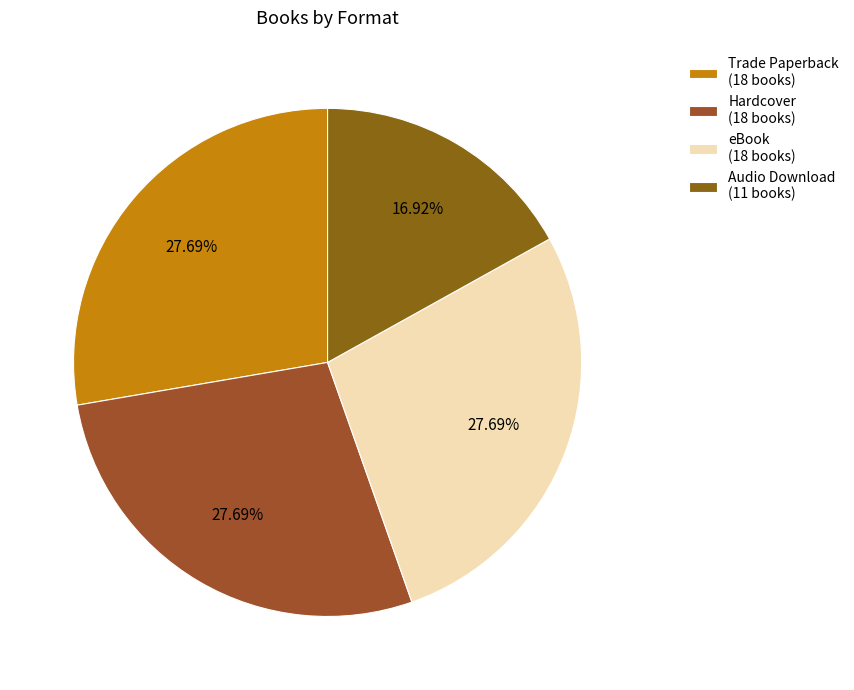

How many segments does this pie chart have?

4